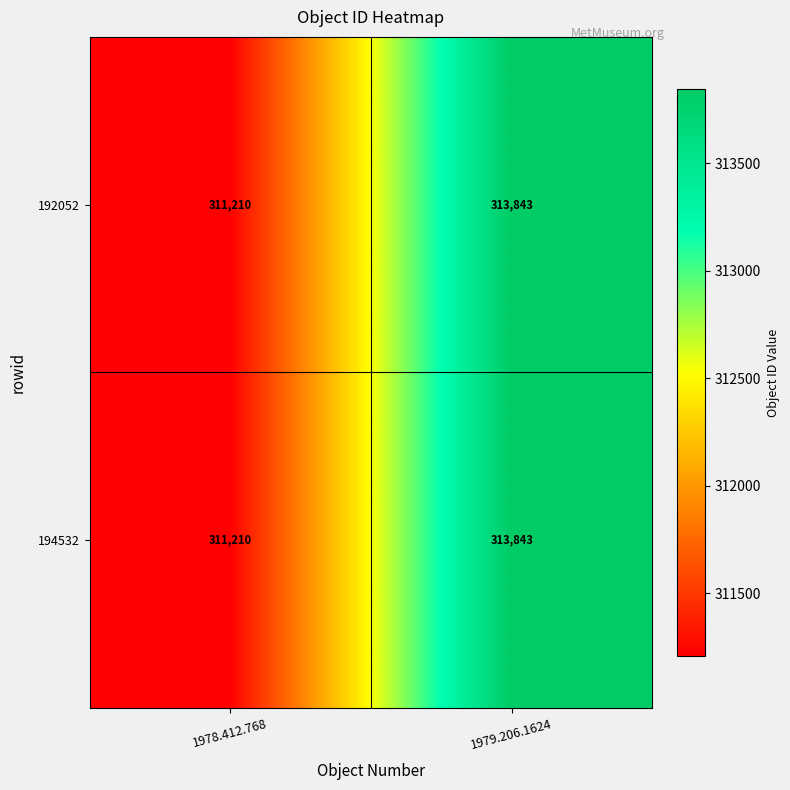

At which category is the sum across all series the highest?

1979.206.1624